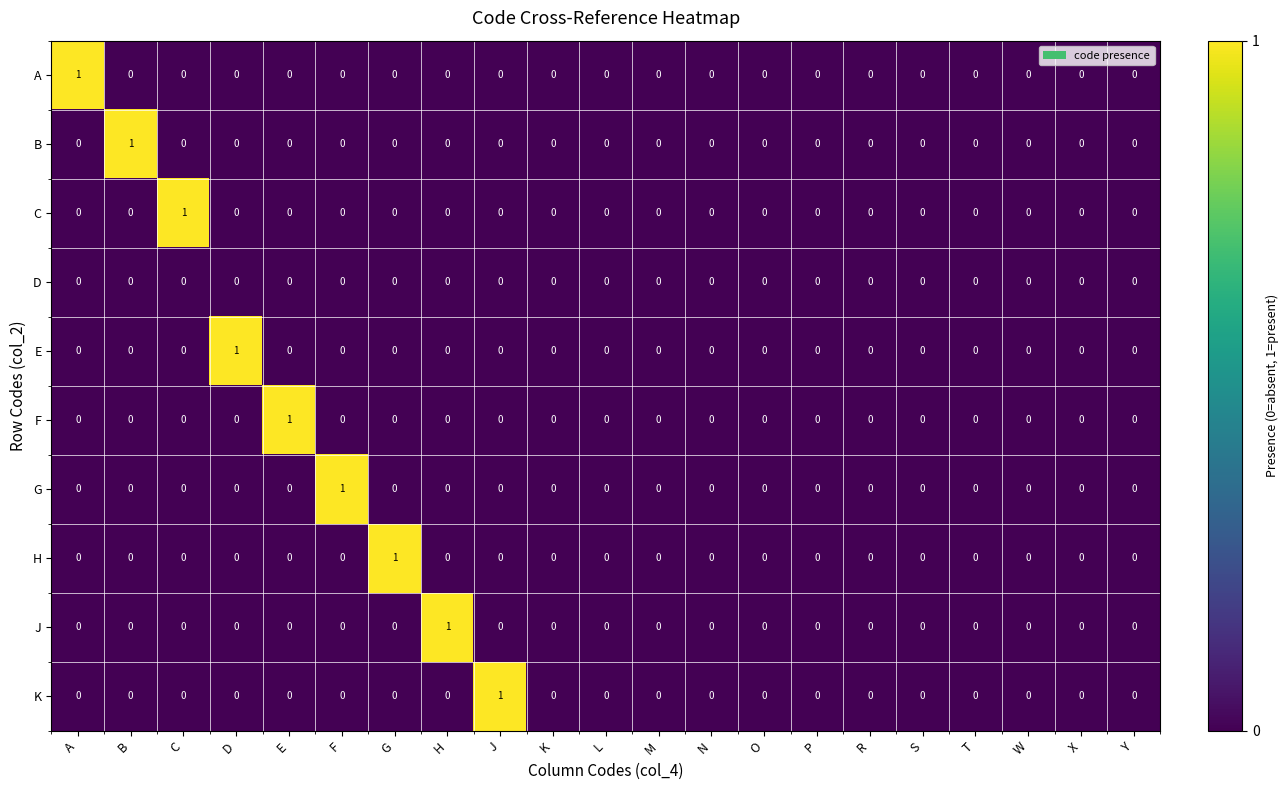

The value of D at P is 0. True or false?

True